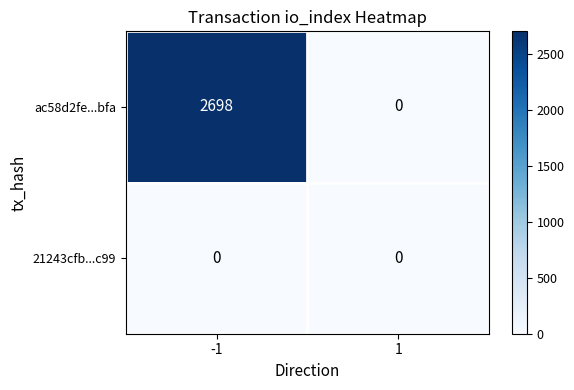

Which series has the largest total across all categories?

ac58d2fe...bfa